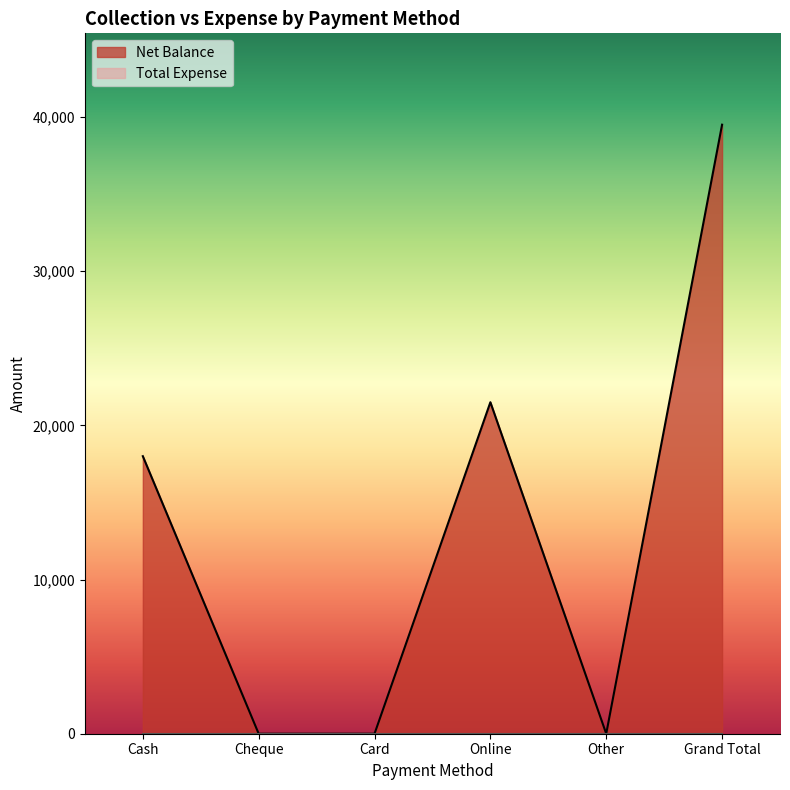

Reading left to right, transcribe all the data shown in this chart.

Cash=18000	Cheque=0	Card=0	Online=21500	Other=0	Grand Total=39500